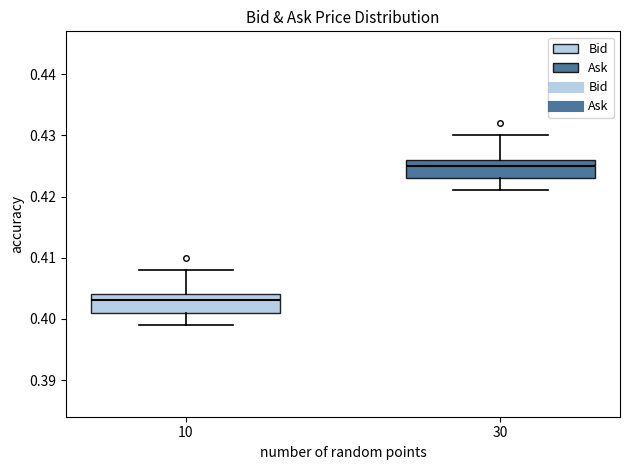

Reading left to right, transcribe this box plot: for each box, give where its median line is, the range the box spans, and where its two whiskers end, as read against the y-axis. The values are not printed on the chart, so give them approximately, as read against the axis.

10: median 0.403, box 0.401 to 0.404, whiskers 0.399 to 0.408
30: median 0.425, box 0.423 to 0.426, whiskers 0.421 to 0.430